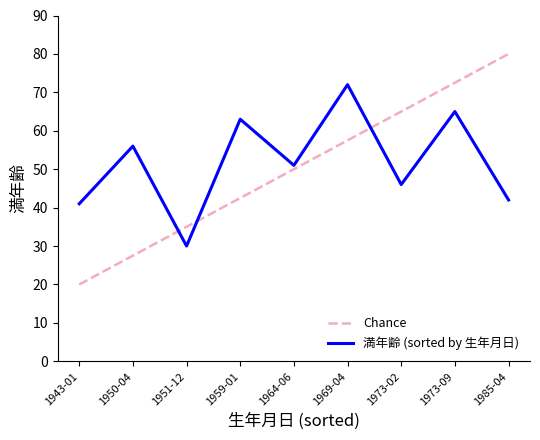

What is the maximum value for Chance?

80.0